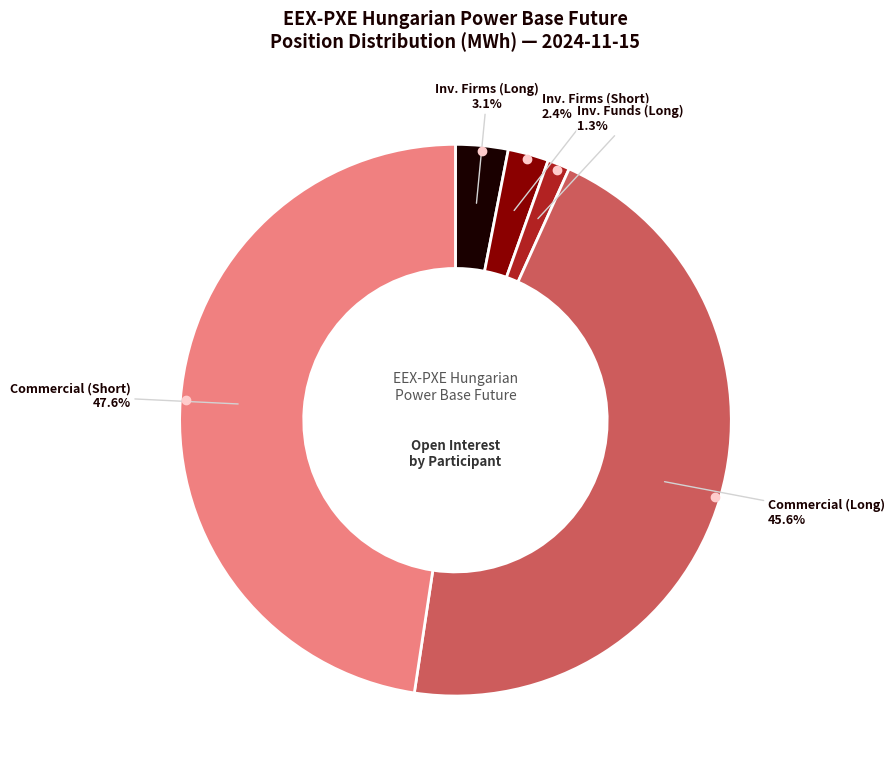

Does any single category account for the majority?

No